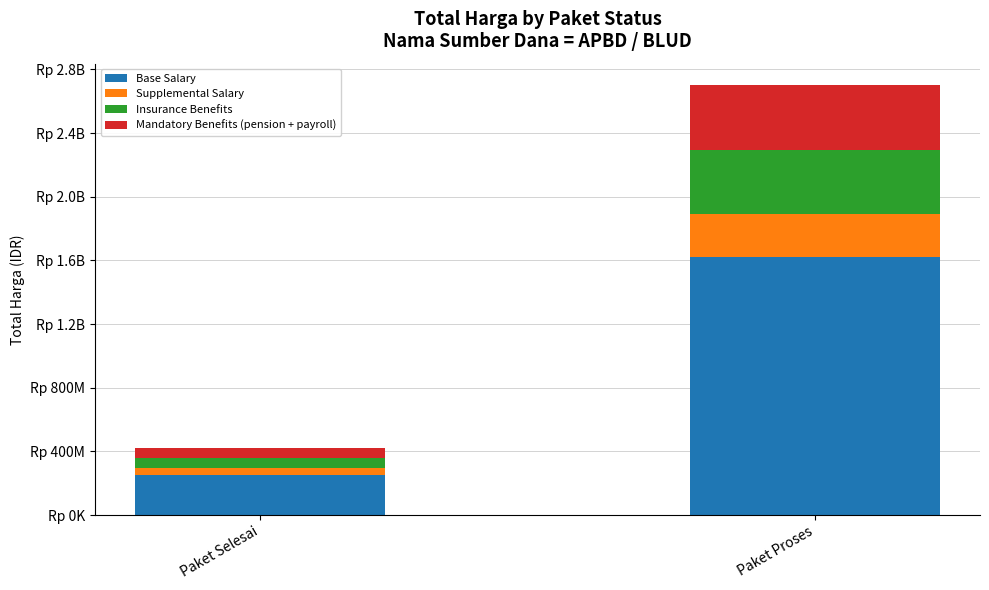

Are the bars horizontal?

No